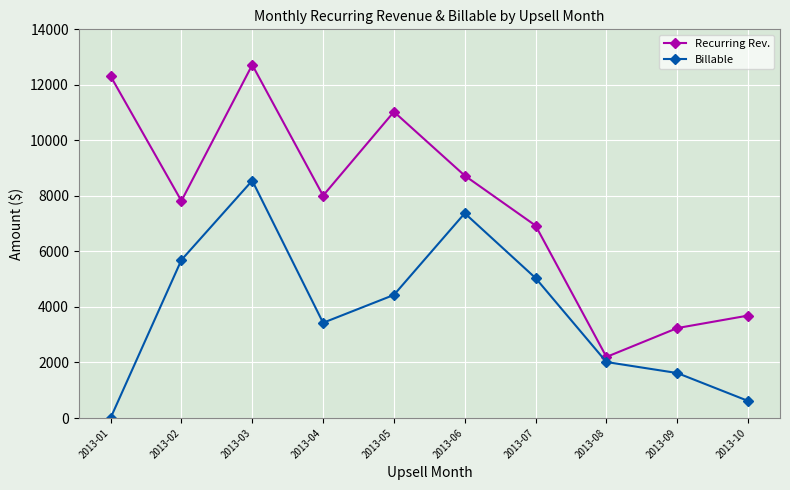

True or false: Recurring Rev. and Billable cross at least once.

False